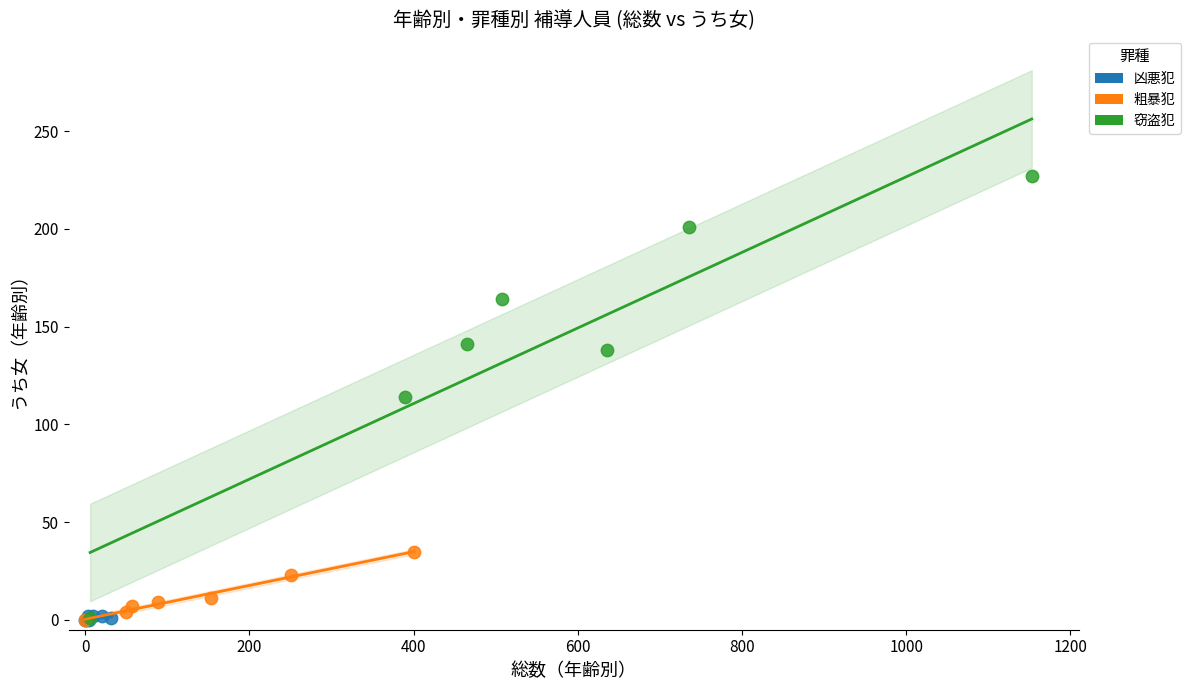

Which series contains the highest Y value?

窃盗犯